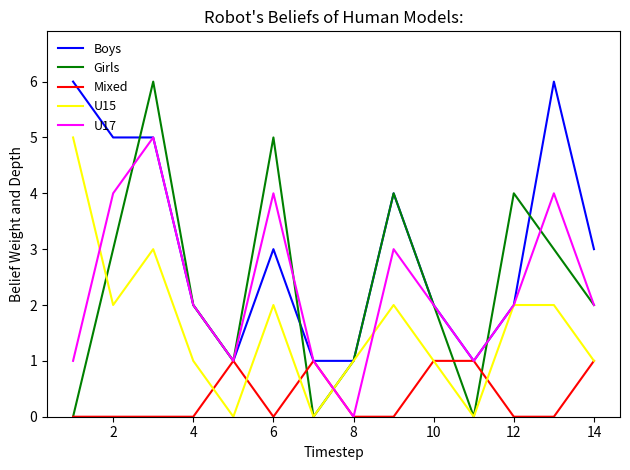

Which series has the largest total across all categories?

Boys